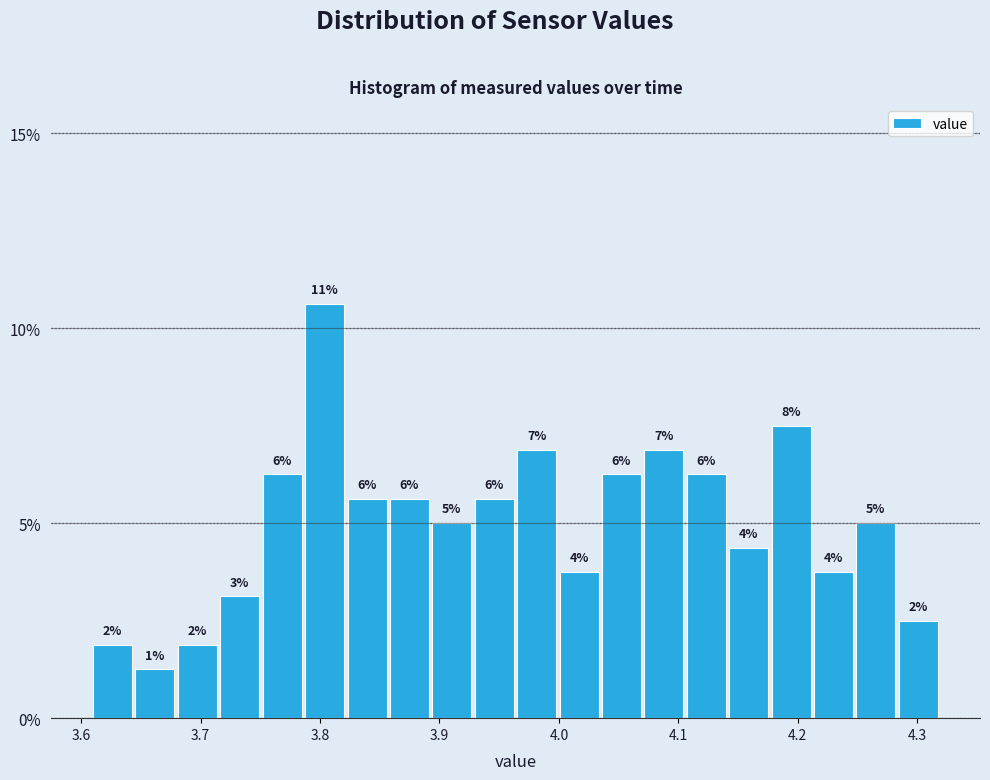

Around what value on the x-axis is the tallest bar? Give the approximate position of its centre, as read against the axis.

3.80